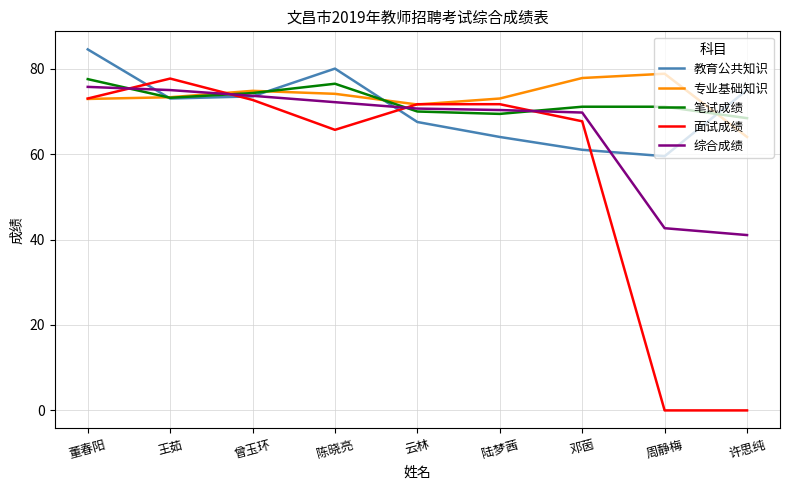

True or false: 教育公共知识 and 专业基础知识 cross at least once.

True